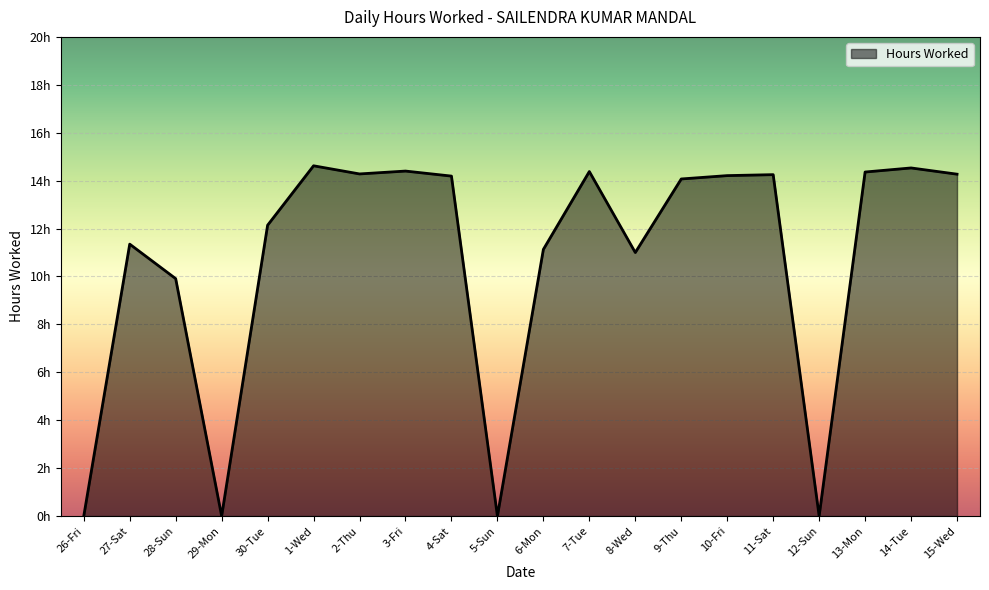

The value at 30-Tue is 19.4. True or false?

False